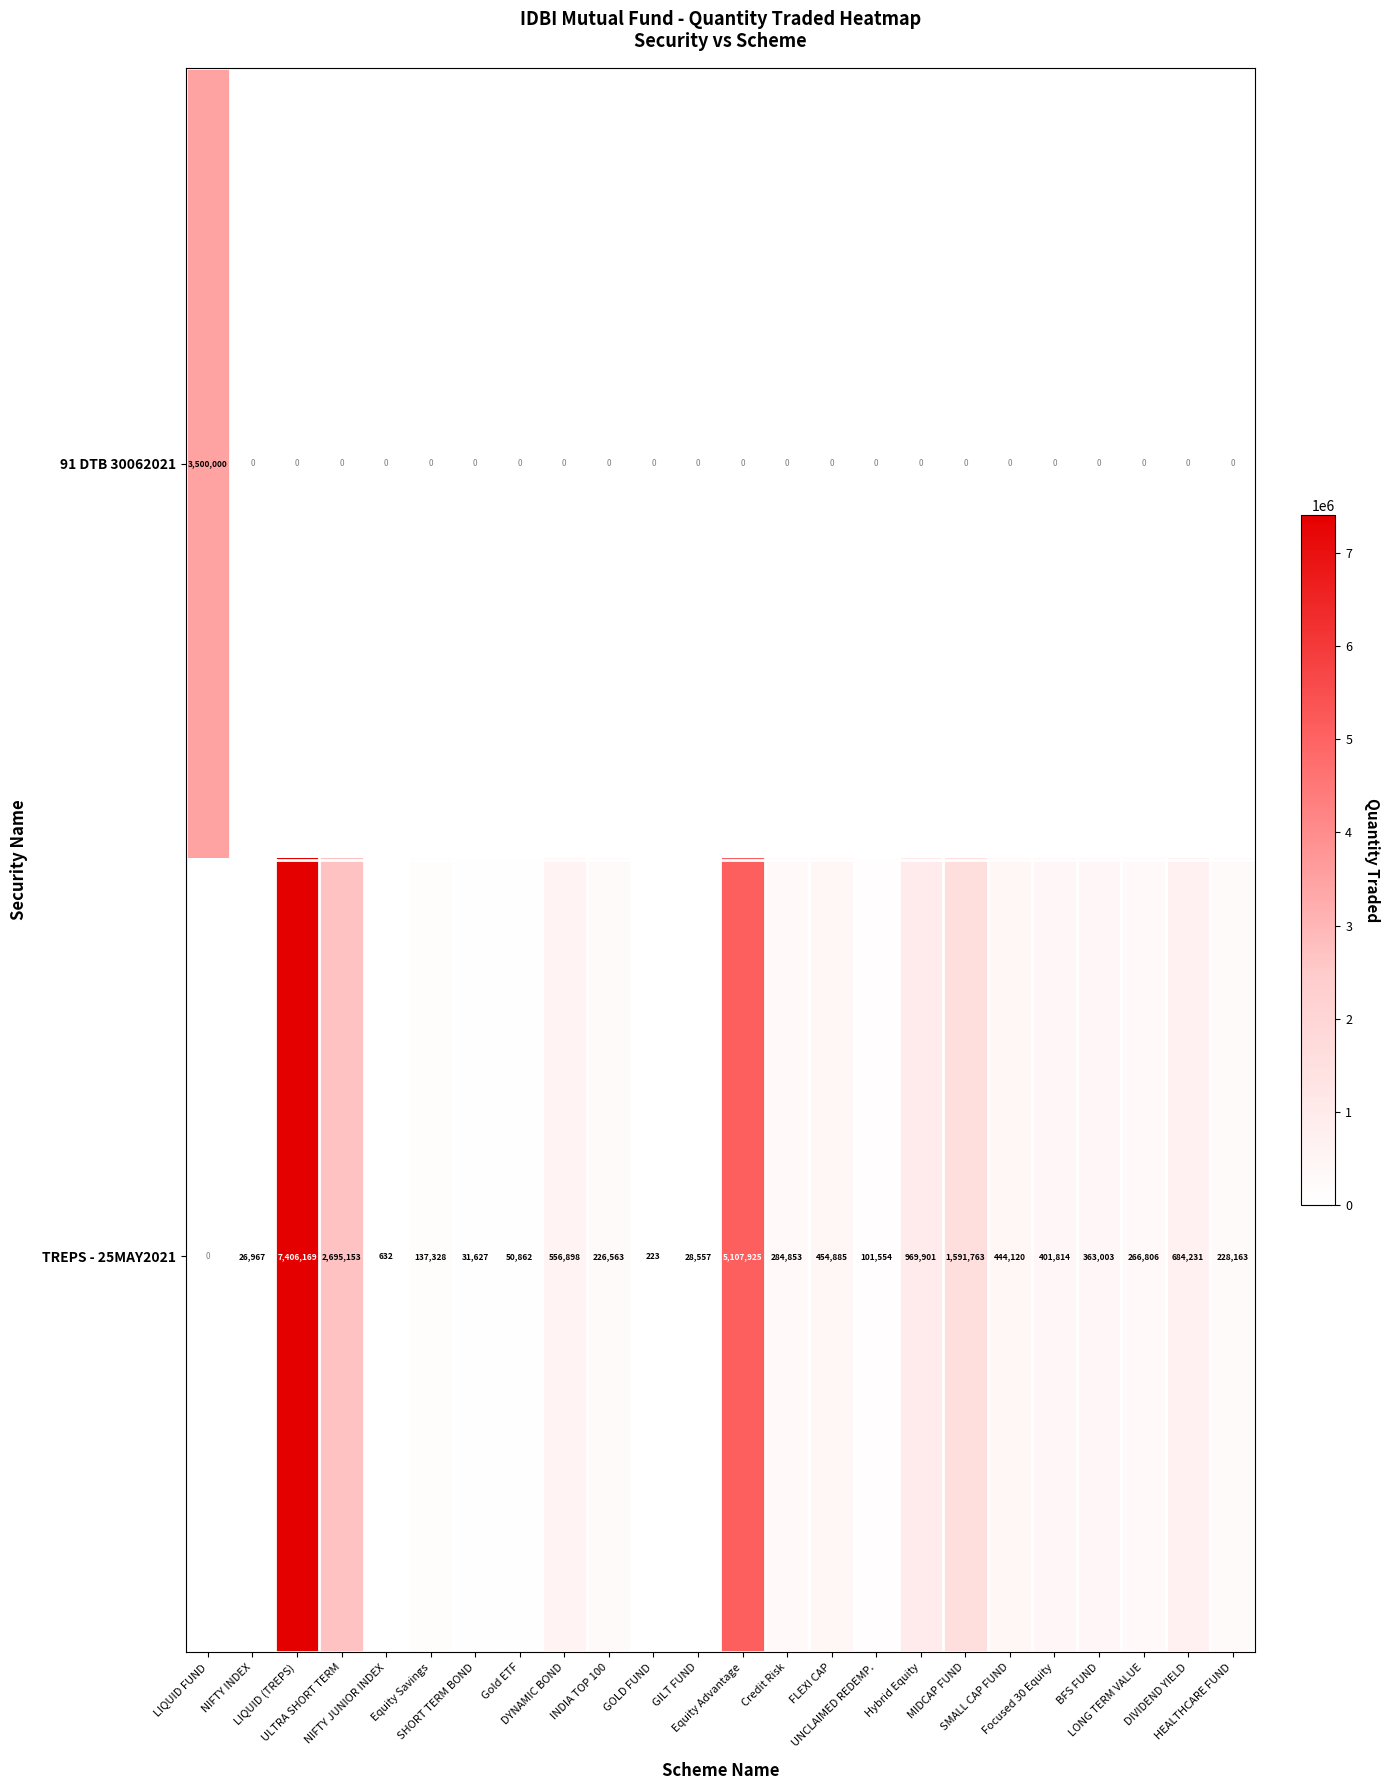

List the series in order of their peak value, highest first.

TREPS - 25MAY2021, 91 DTB 30062021